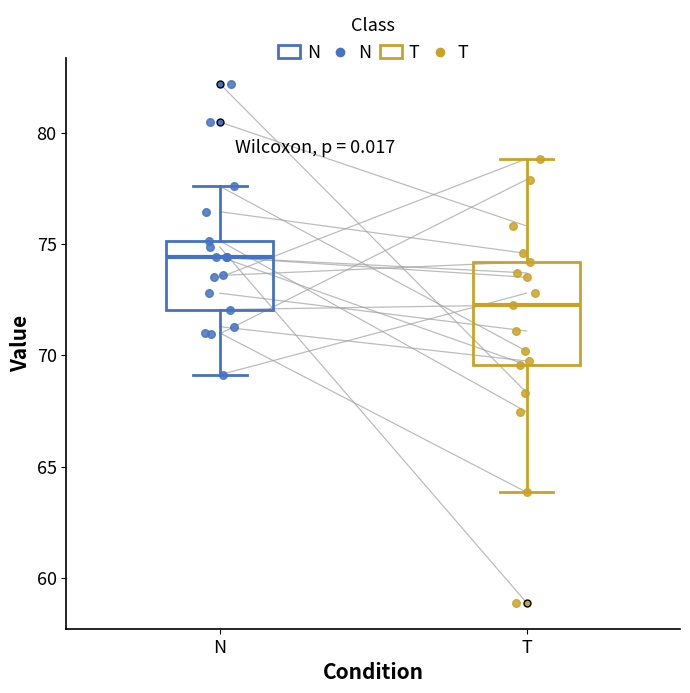

Where does the upper whisker of the box for N end on the y-axis? The values are not printed on the chart, so give them approximately, as read against the axis.

77.5